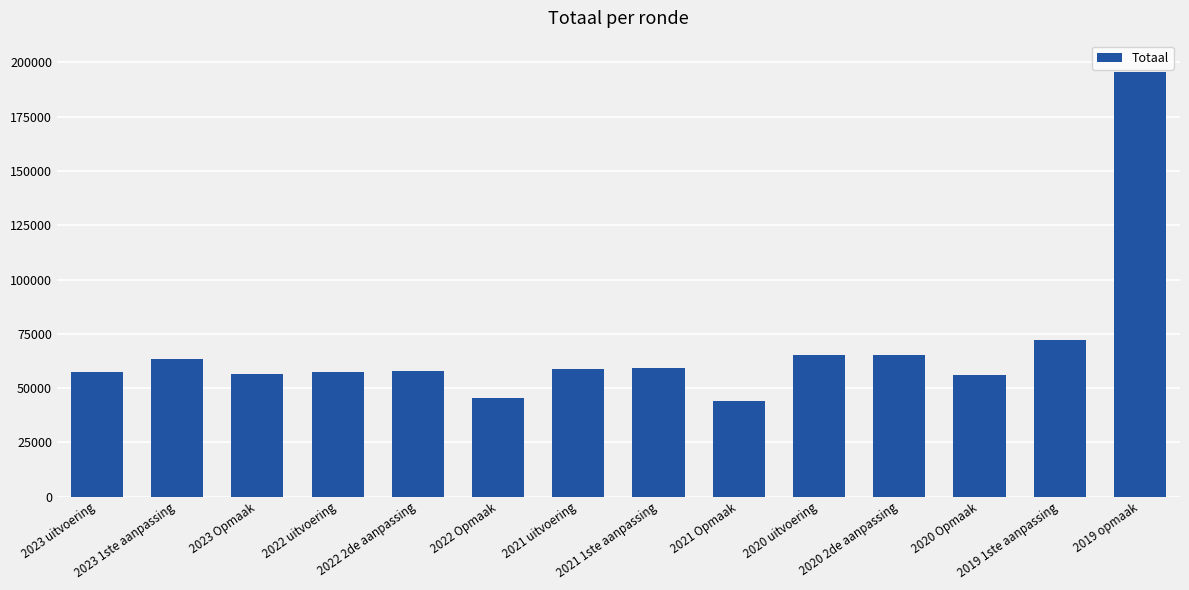

What is the difference between the values at 2019 opmaak and 2020 2de aanpassing?

130410